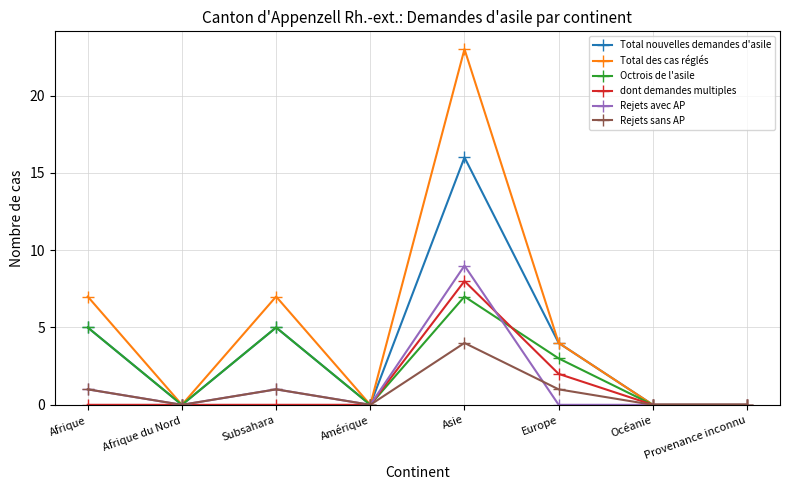

What is the difference between the second highest and second lowest values in the Total des cas réglés series?

7